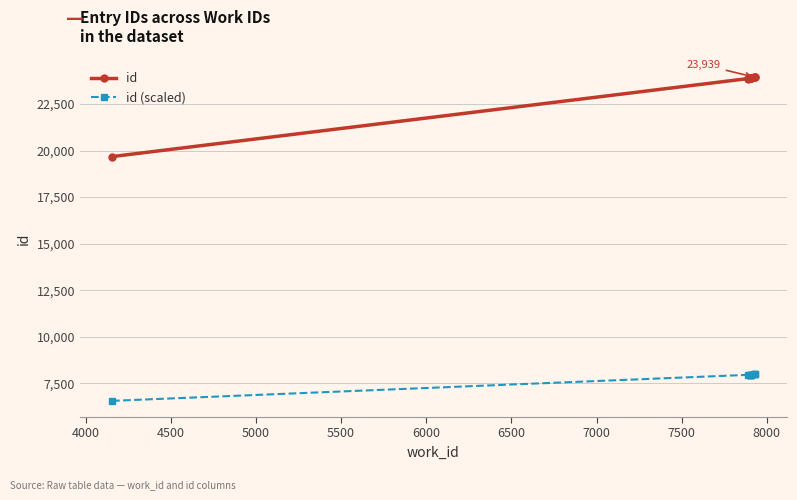

What is the value of the id point at the 5th from the left?

23889.0